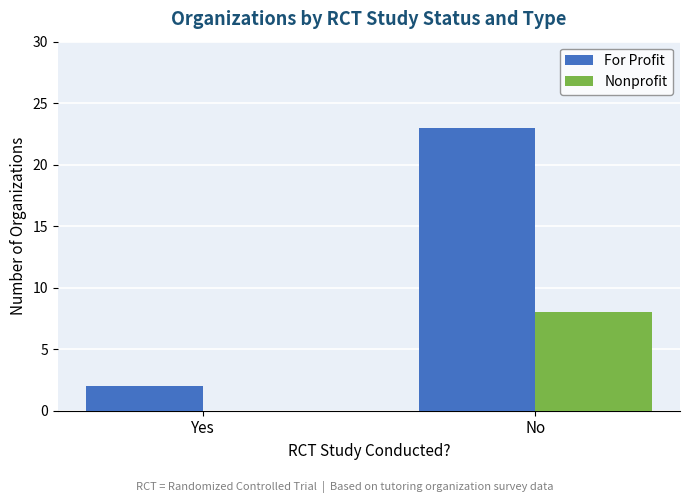

The value of Nonprofit at No is 8. True or false?

True